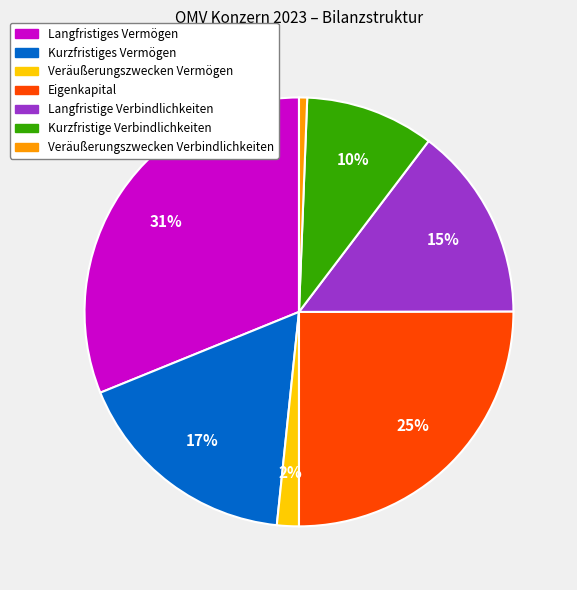

True or false: Kurzfristiges Vermögen accounts for 4% of the total.

False